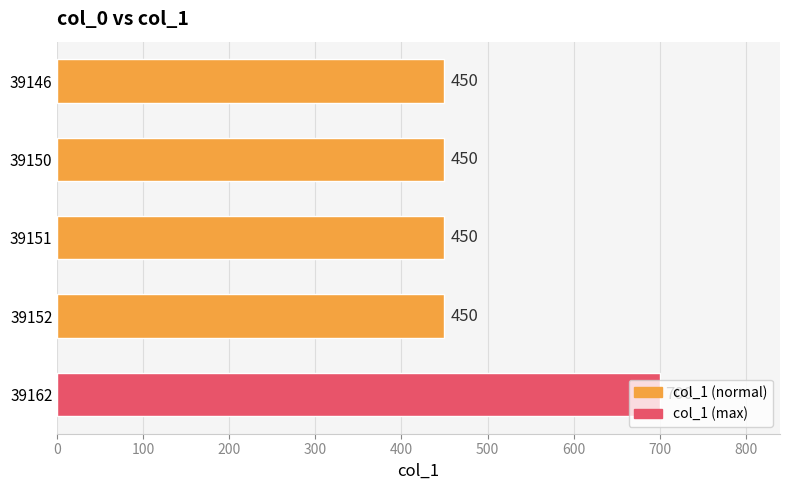

What is the sum of the values at 39150 and 39151?

900